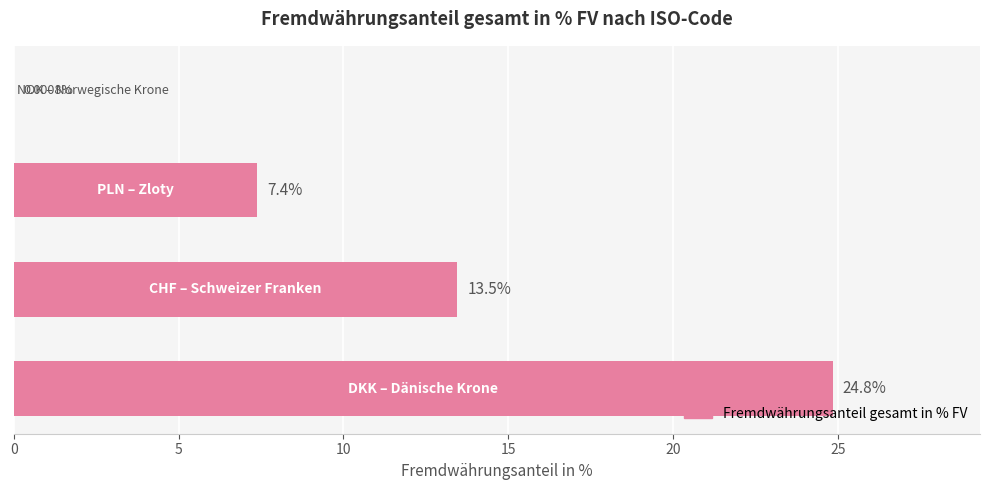

What is the greatest value displayed?

24.8